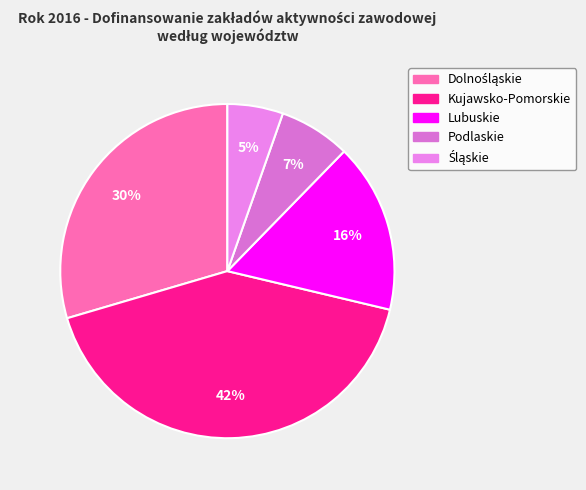

Combined, do Podlaskie and Śląskie account for over 50%?

No